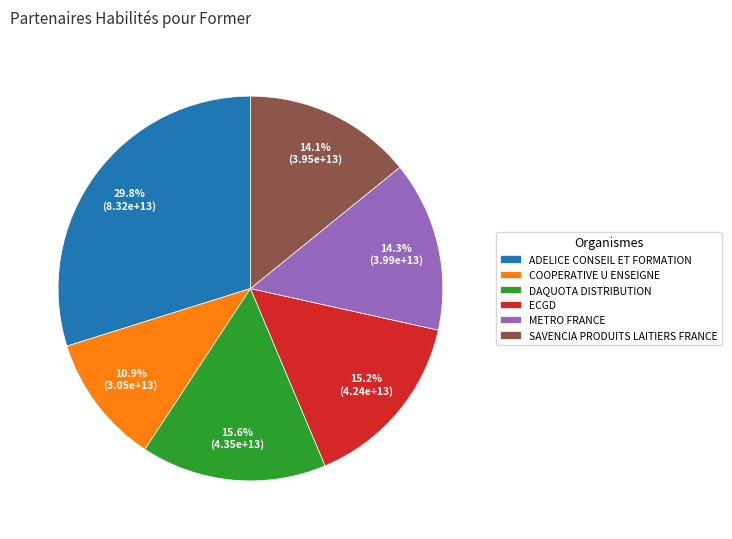

To the nearest percent, what percentage of the pie is DAQUOTA DISTRIBUTION?

16%